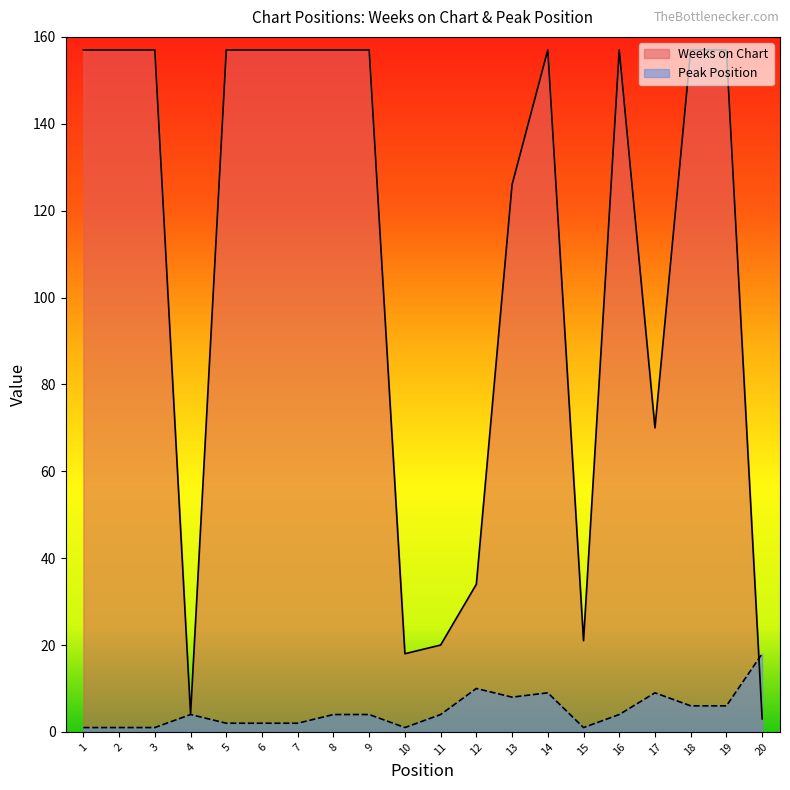

At which label does Weeks on Chart reach its peak?

1